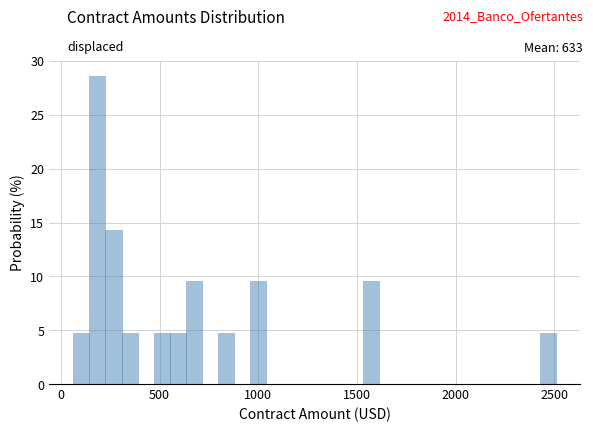

Around what value on the x-axis is the tallest bar? Give the approximate position of its centre, as read against the axis.

200